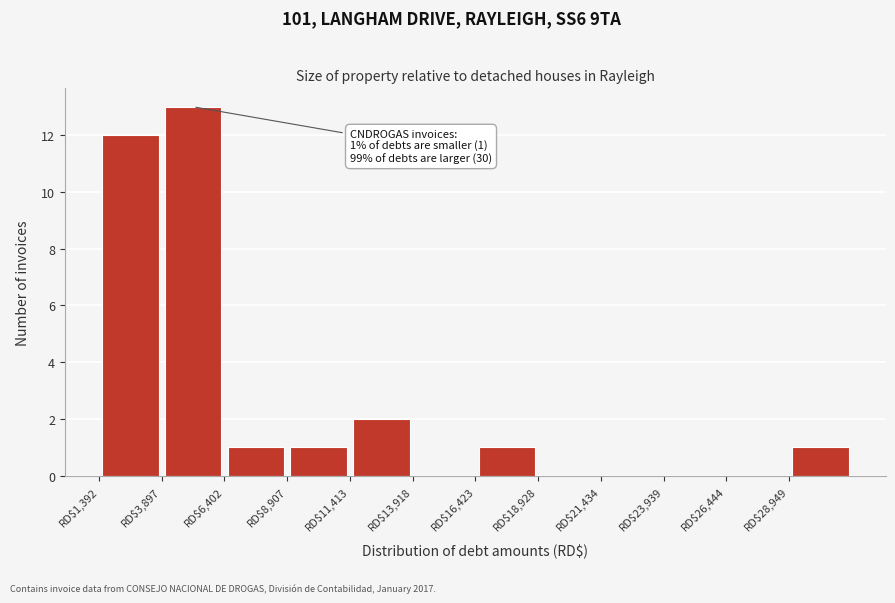

Which range on the x-axis has the tallest bar?

4000 to 6500